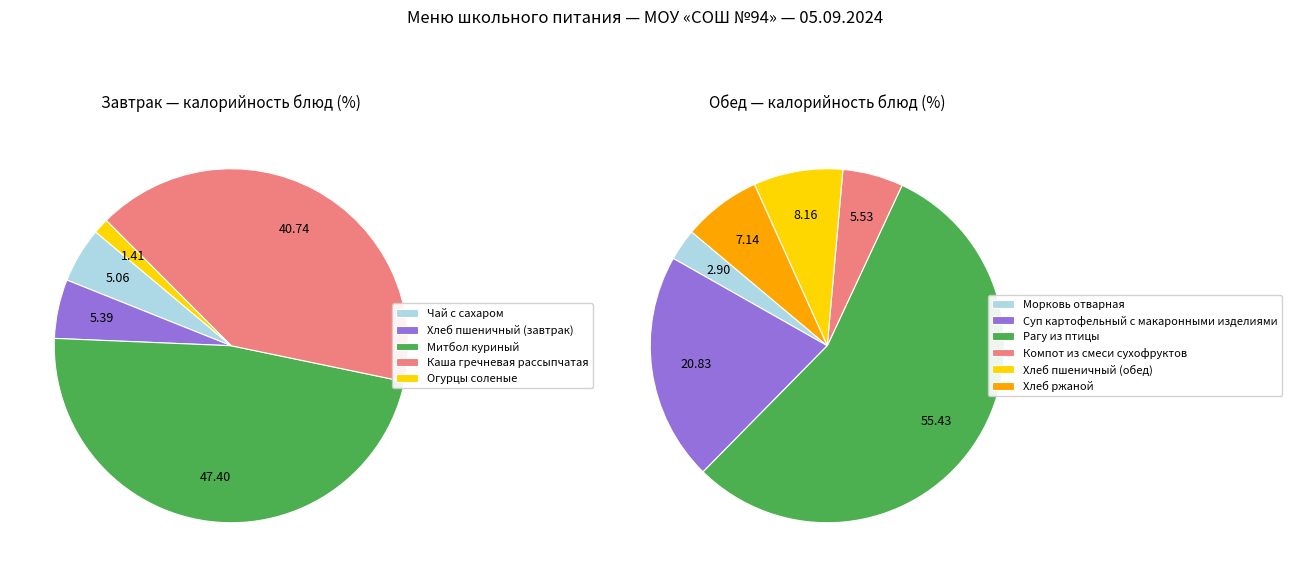

What is the largest slice in the pie chart?

Митбол куриный